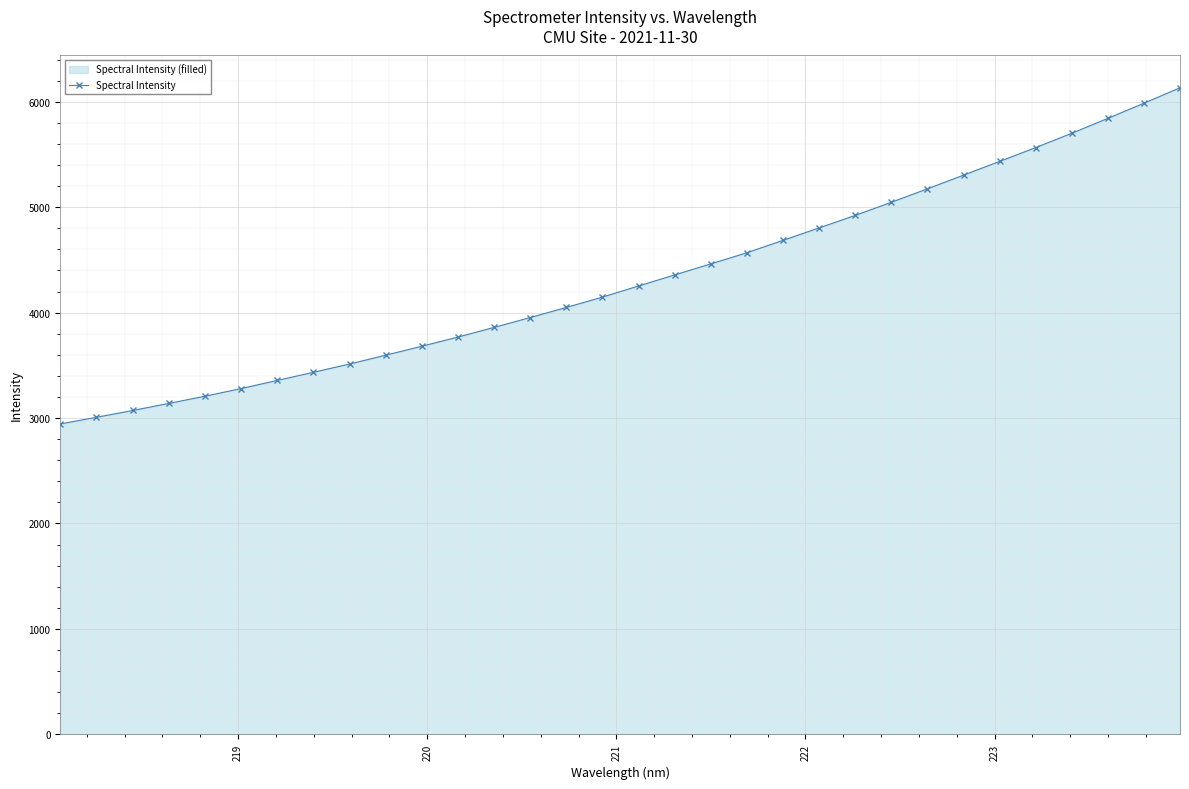

What is the difference between the maximum and second lowest values?

3126.3